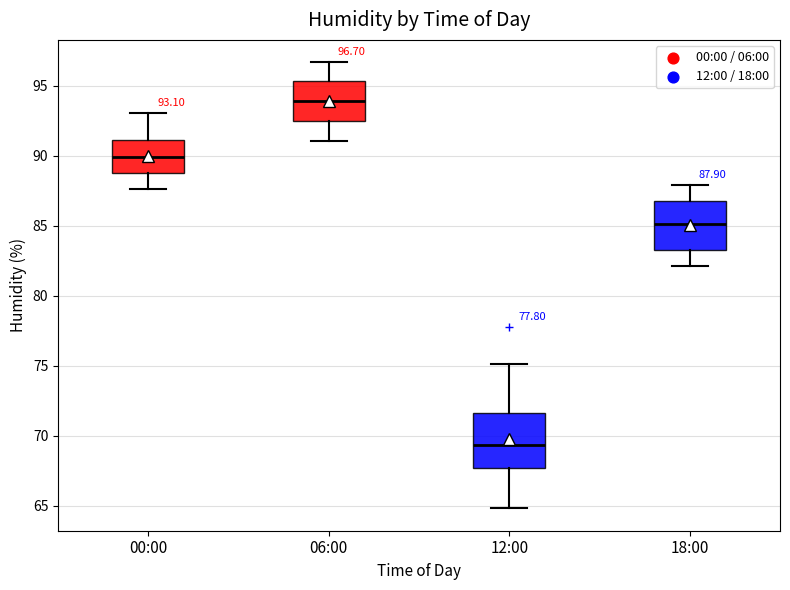

Which box has the lowest median line?

12:00